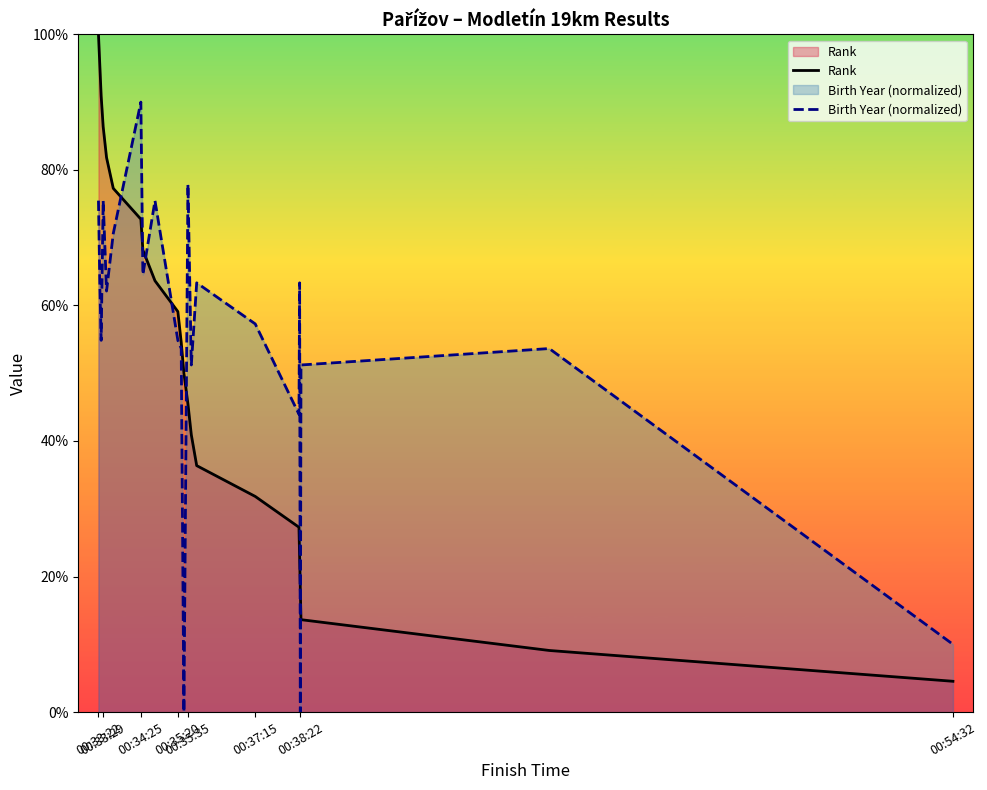

What is the value of the Rank point at the 2nd from the left?

95.5